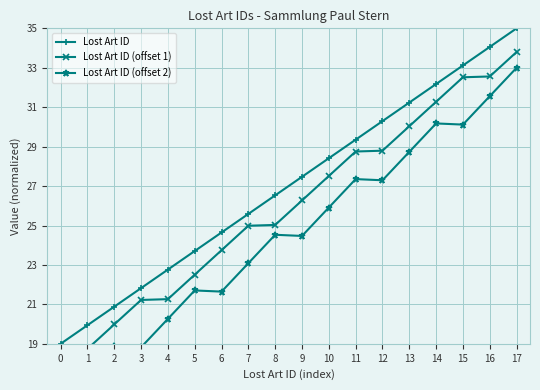

Reading left to right, transcribe all the data shown in this chart.

Lost Art ID: 19.0	19.9	20.9	21.8	22.8	23.7	24.6	25.6	26.5	27.5	28.4	29.4	30.3	31.2	32.2	33.1	34.1	35.0
Lost Art ID (offset 1): 17.5	18.7	20.0	21.2	21.3	22.5	23.7	25.0	25.0	26.3	27.5	28.8	28.8	30.0	31.3	32.5	32.6	33.8
Lost Art ID (offset 2): 16.0	17.4	18.9	18.8	20.3	21.7	21.6	23.1	24.5	24.5	25.9	27.4	27.3	28.7	30.2	30.1	31.6	33.0